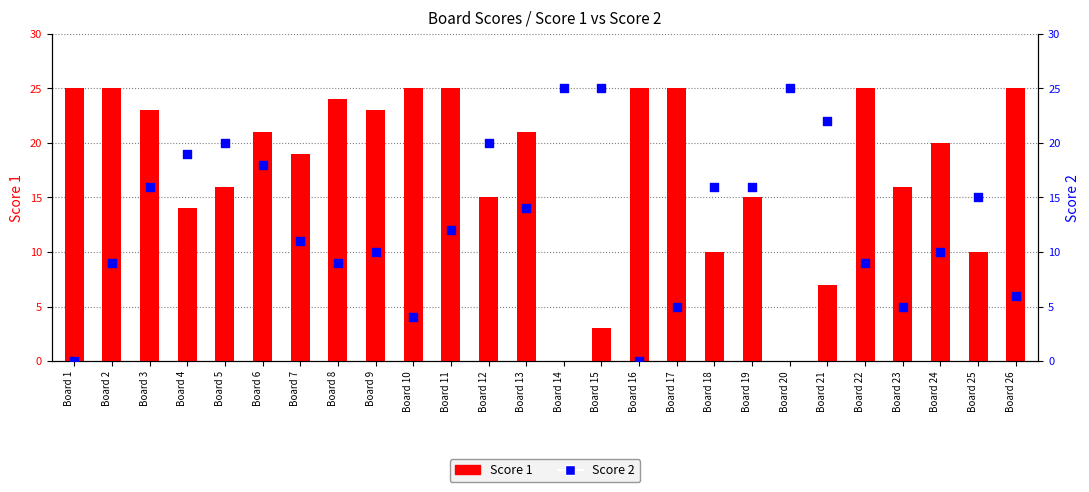

What are all the series names shown in the legend?

Score 1, Score 2